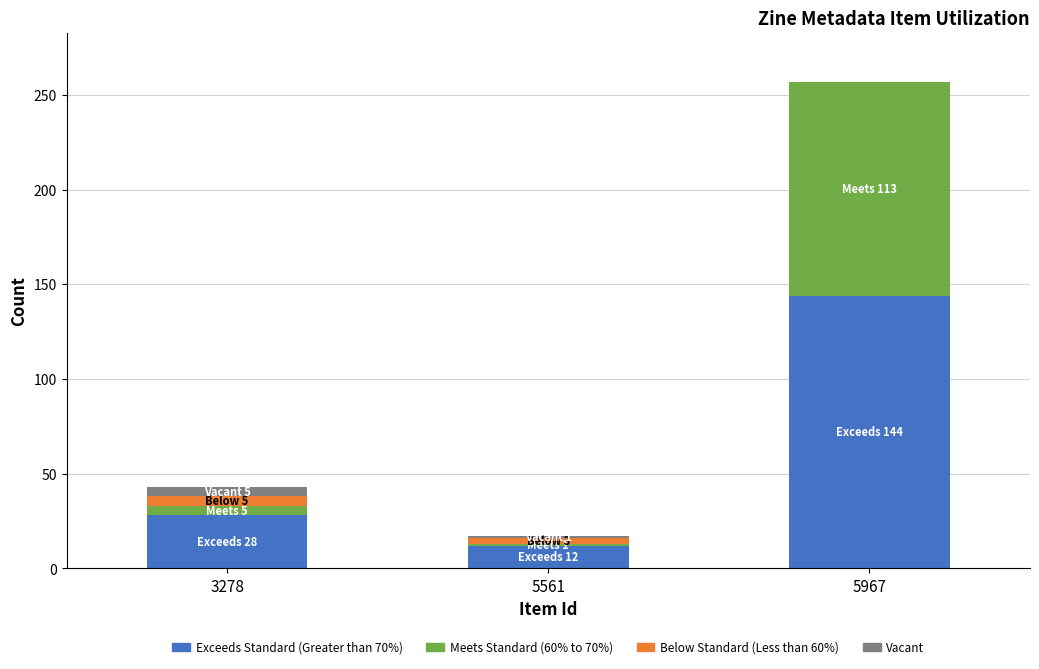

At which category is the sum across all series the highest?

5967